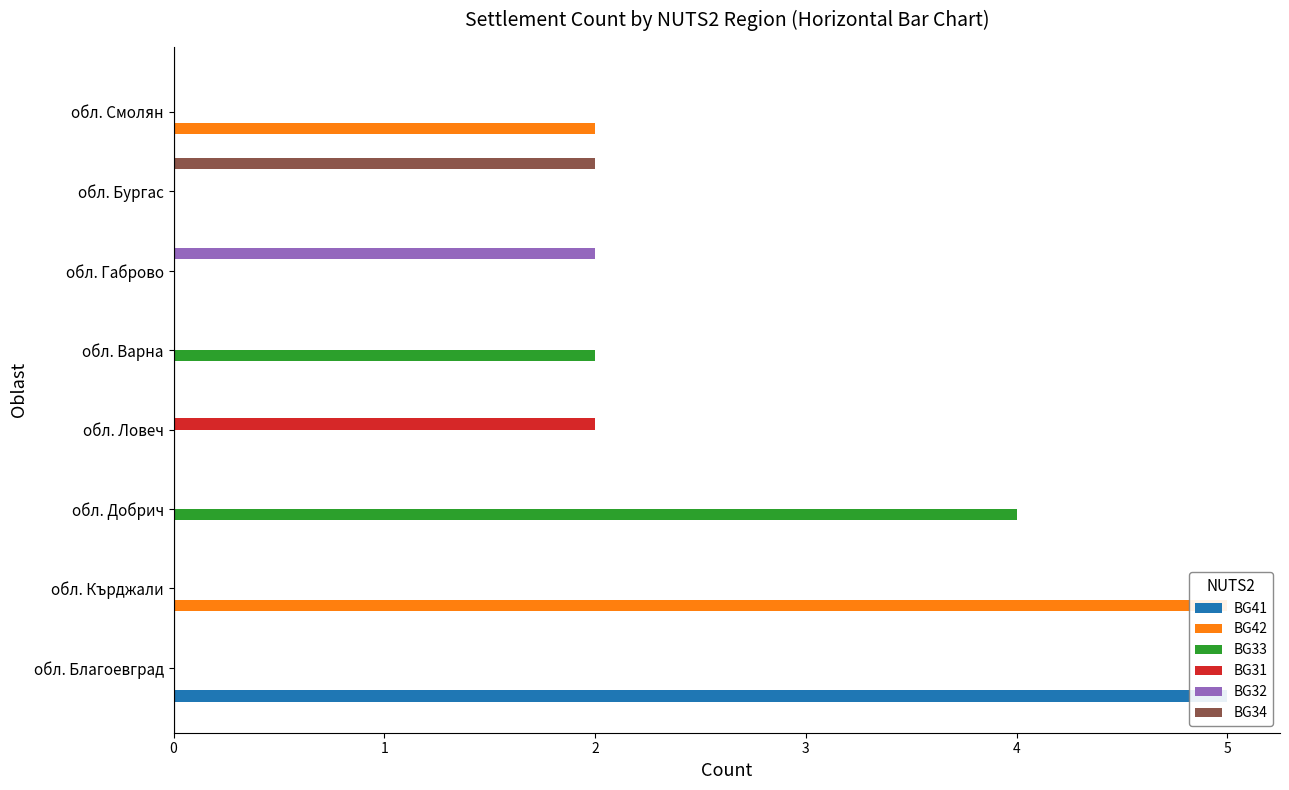

How many bars are there in total?

48